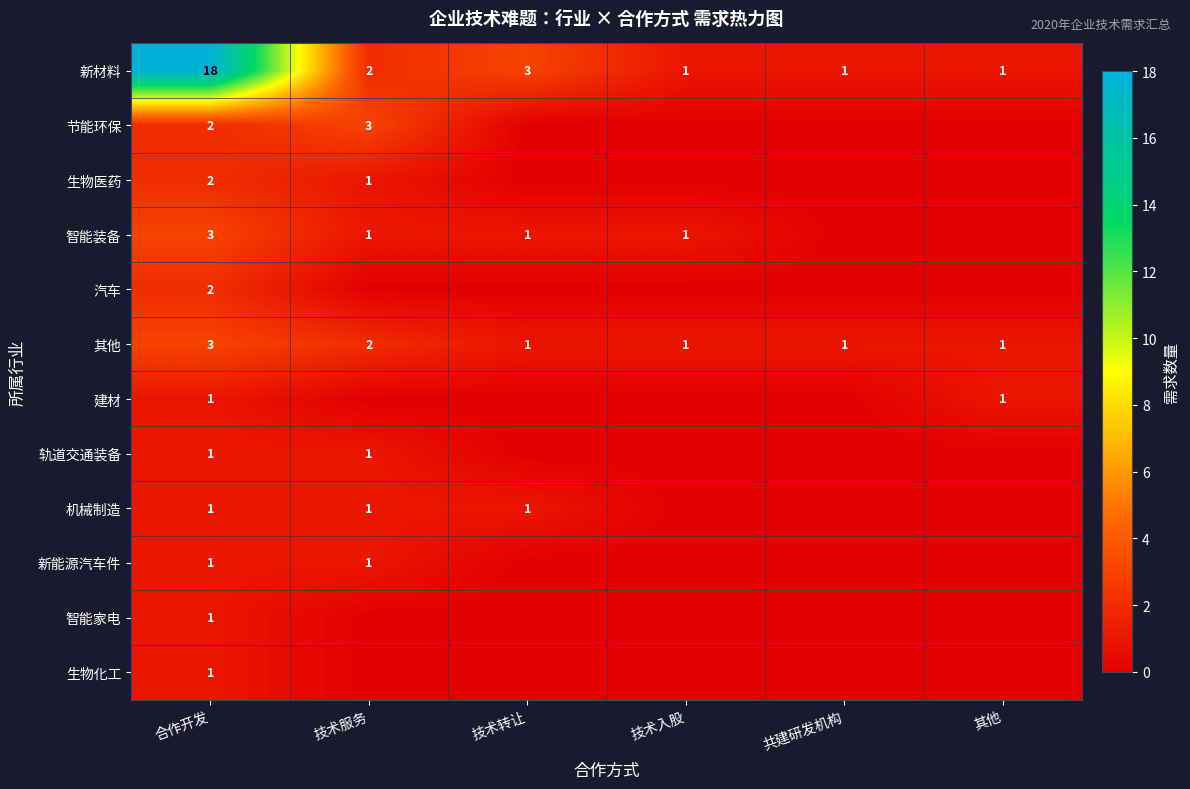

The value of 新能源汽车件 at 合作开发 is 2. True or false?

False